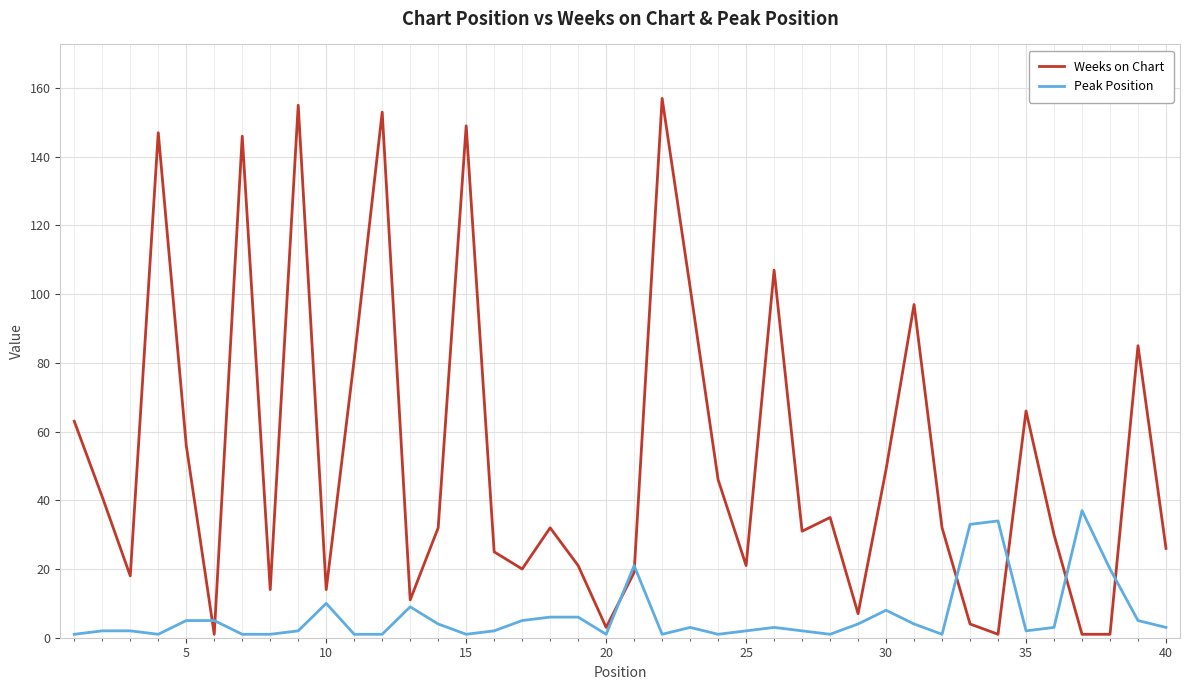

What is the maximum value shown in the chart?

157